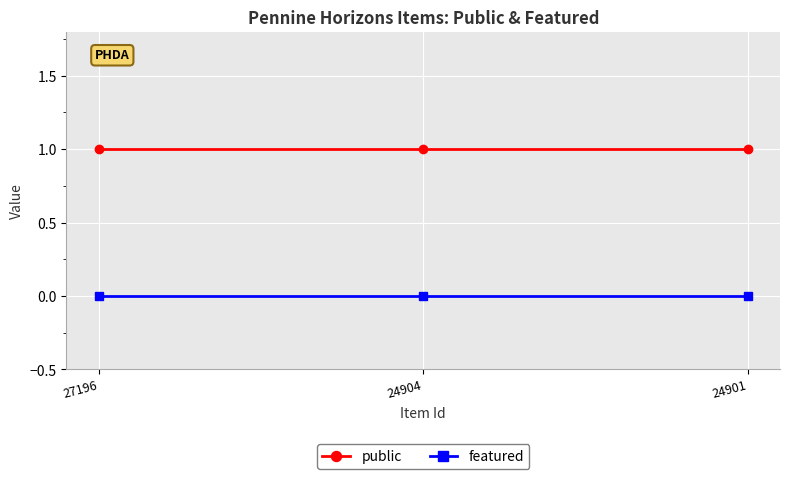

List the series in order of their peak value, highest first.

public, featured